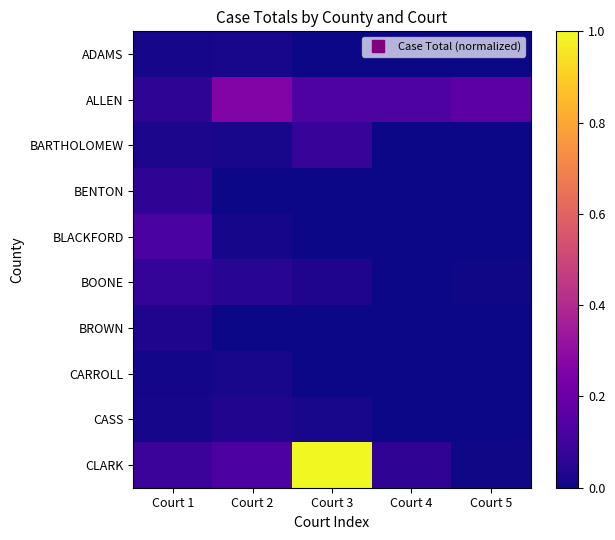

How many distinct data groups are displayed?

10